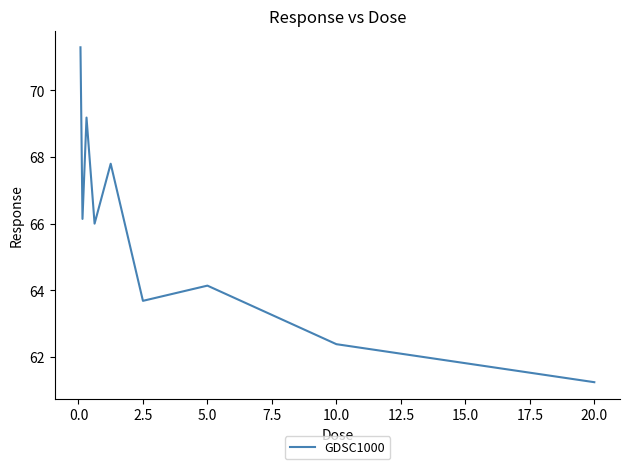

What is the minimum value shown in the chart?

61.2